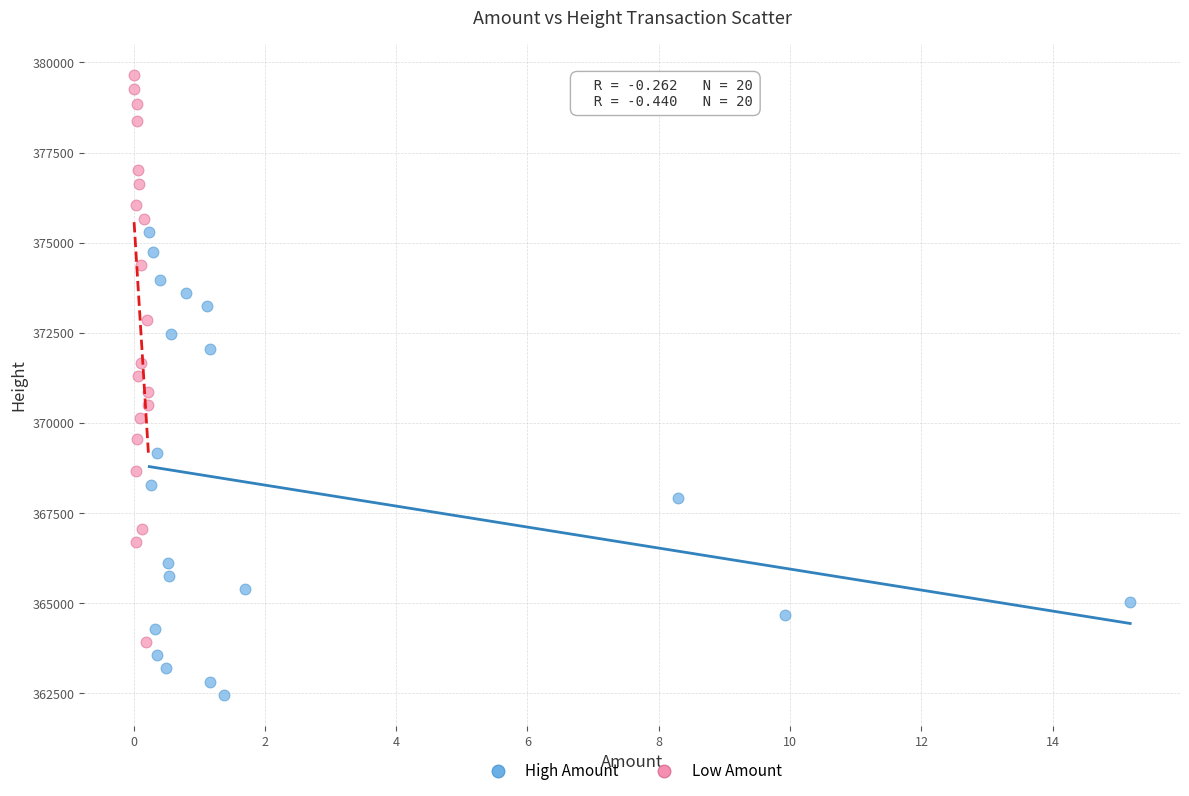

Which series has the largest Y range (max minus min)?

Low Amount